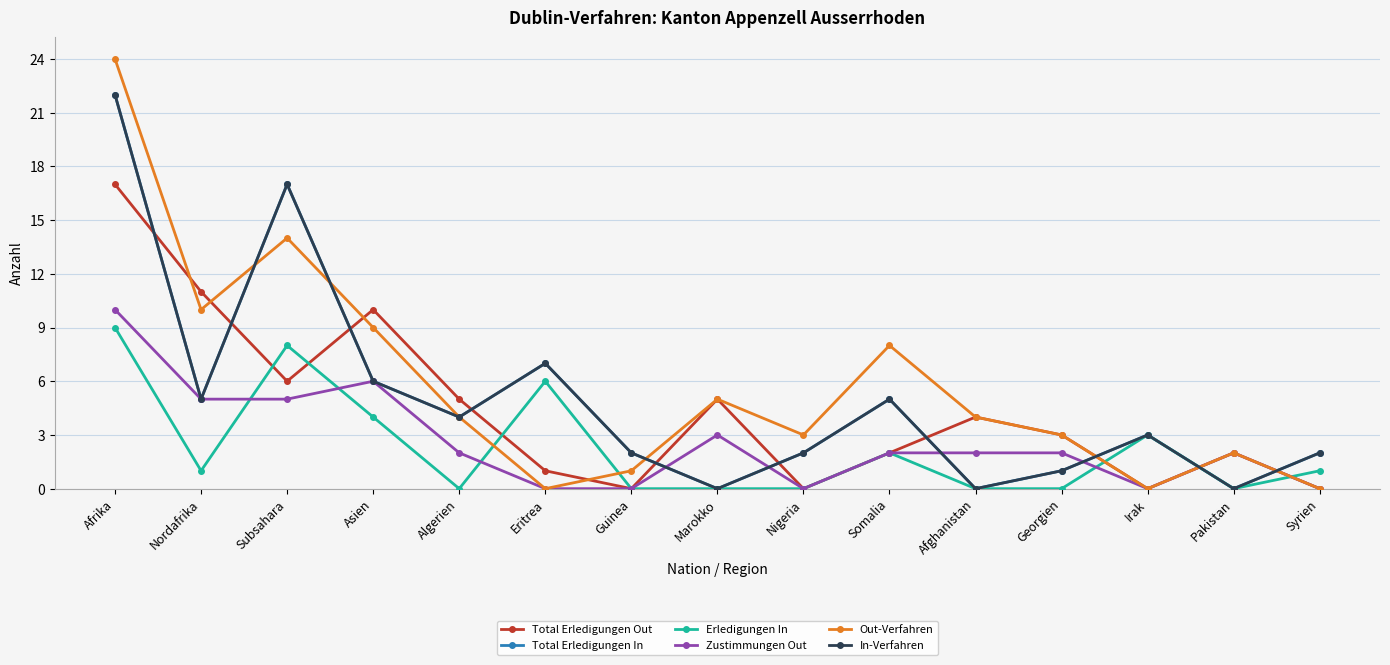

Where is Erledigungen In nearest to the value 4?

Asien